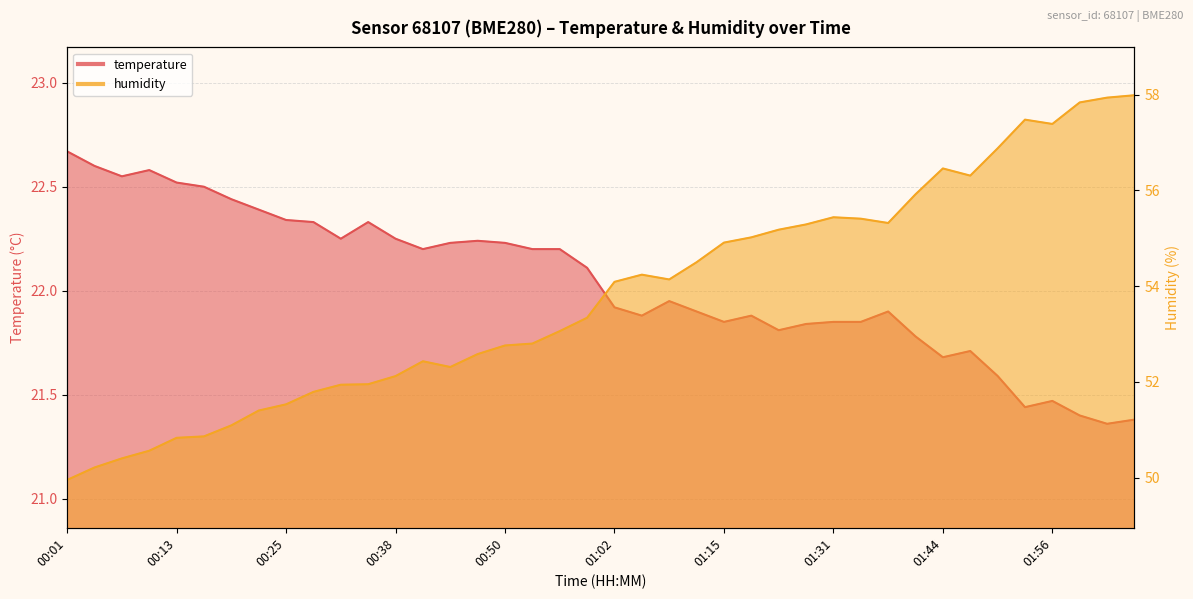

What is the lowest value of the temperature series?

21.4